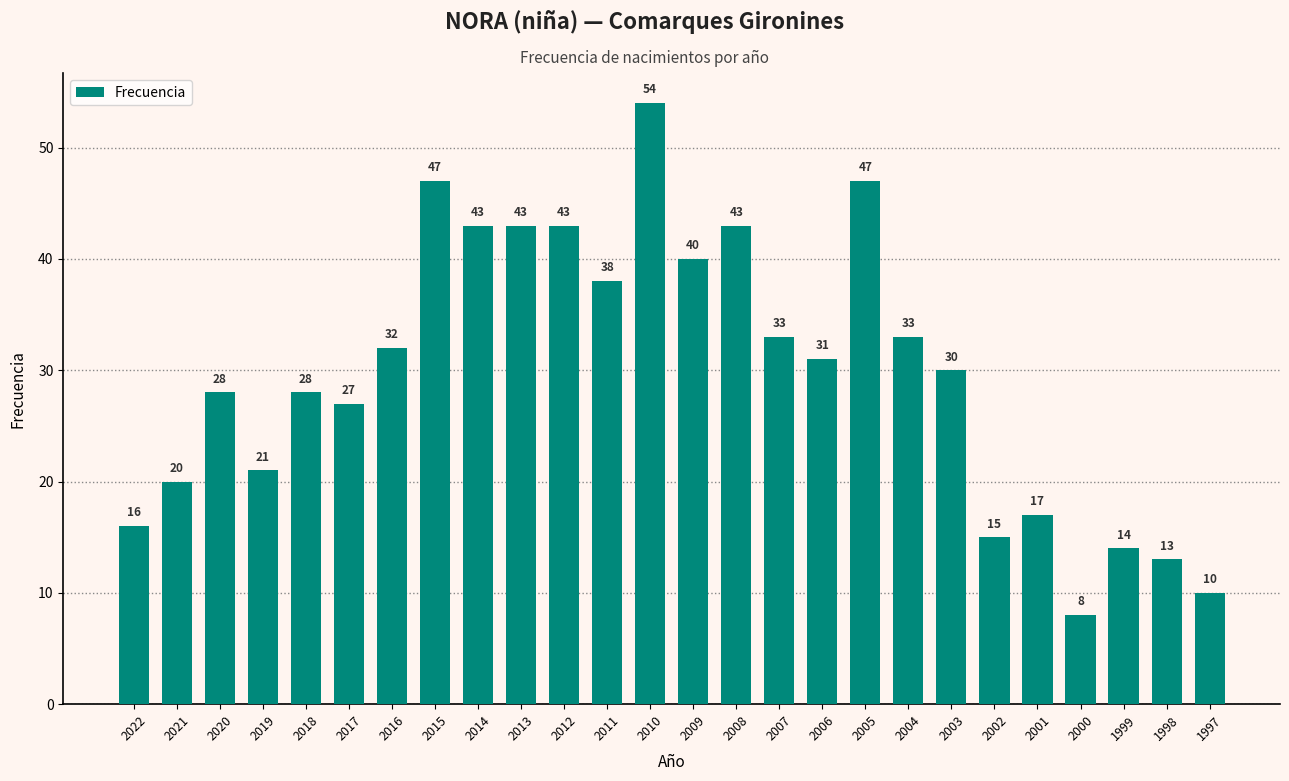

Are the bars grouped side by side (vs. stacked)?

No